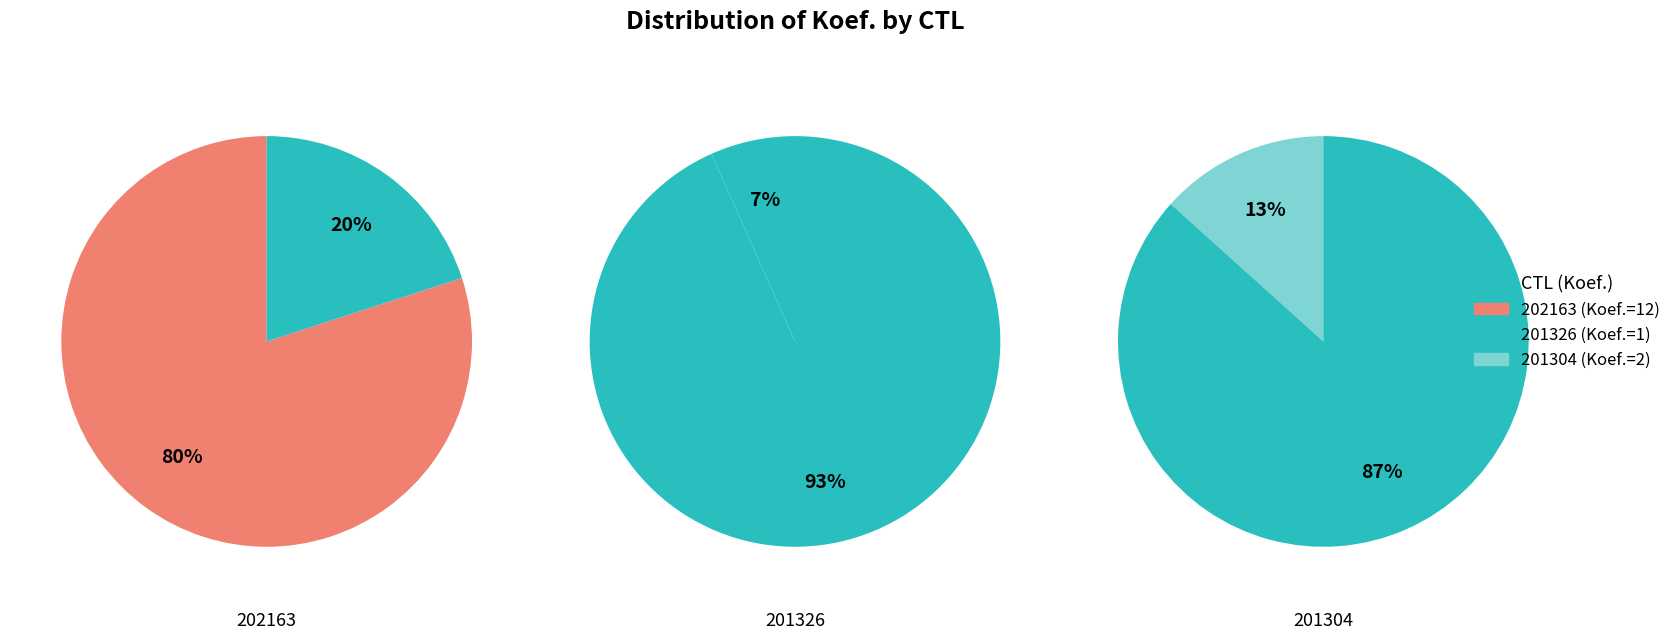

How many segments does this pie chart have?

3